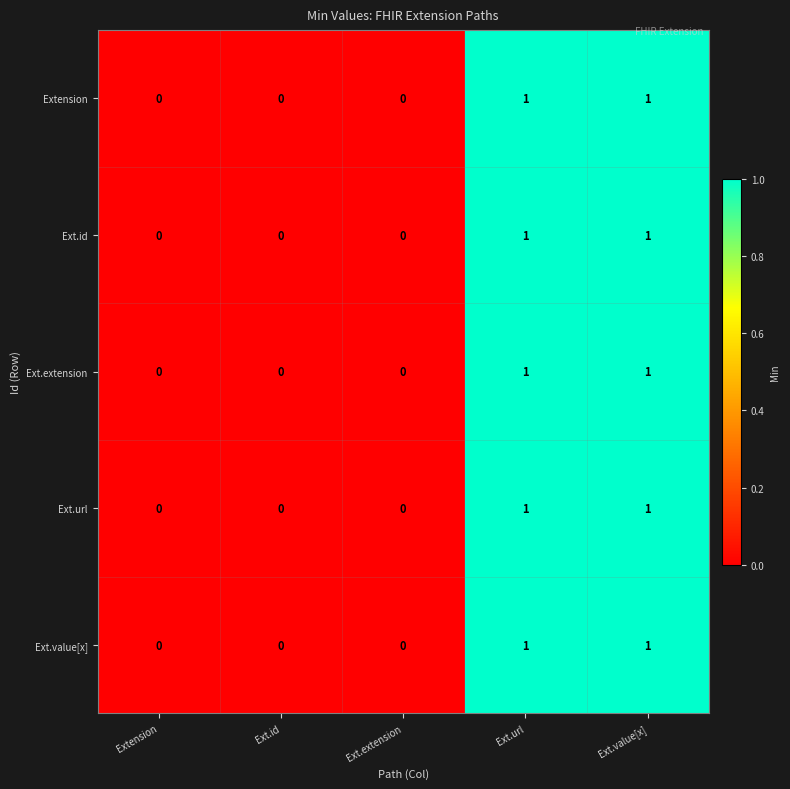

Reading left to right, transcribe all the data shown in this chart.

Extension: 0	0	0	1	1
Ext.id: 0	0	0	1	1
Ext.extension: 0	0	0	1	1
Ext.url: 0	0	0	1	1
Ext.value[x]: 0	0	0	1	1